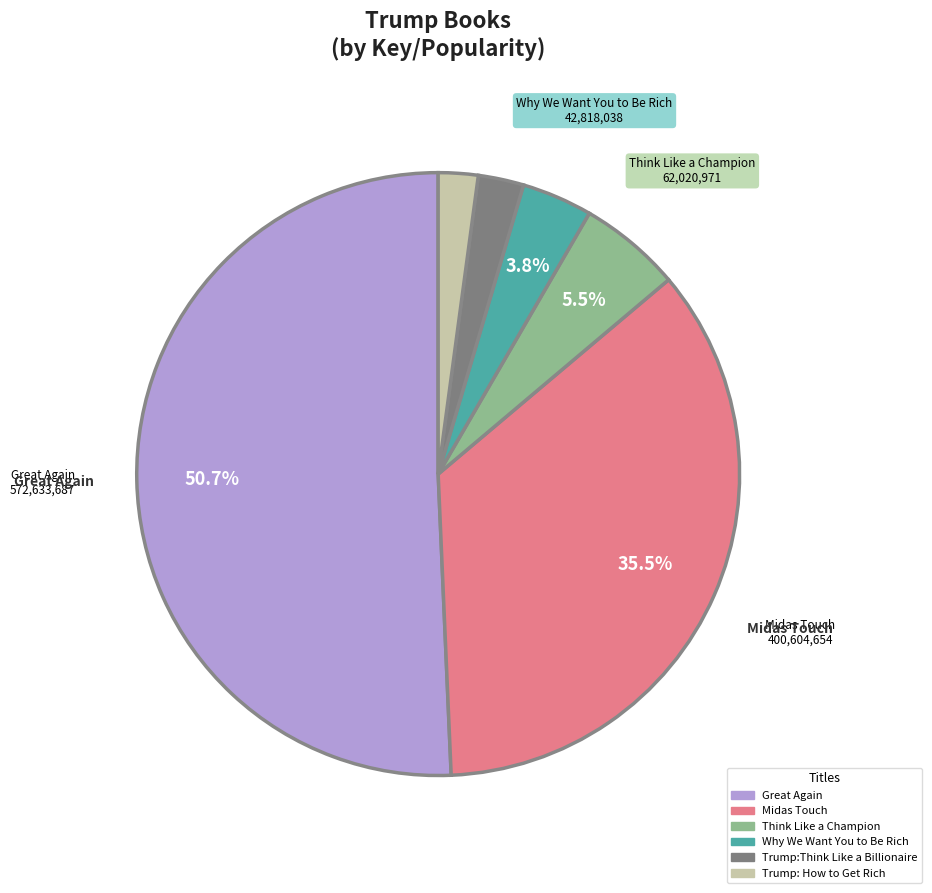

What portion of the pie excludes Why We Want You to Be Rich?

96.2%